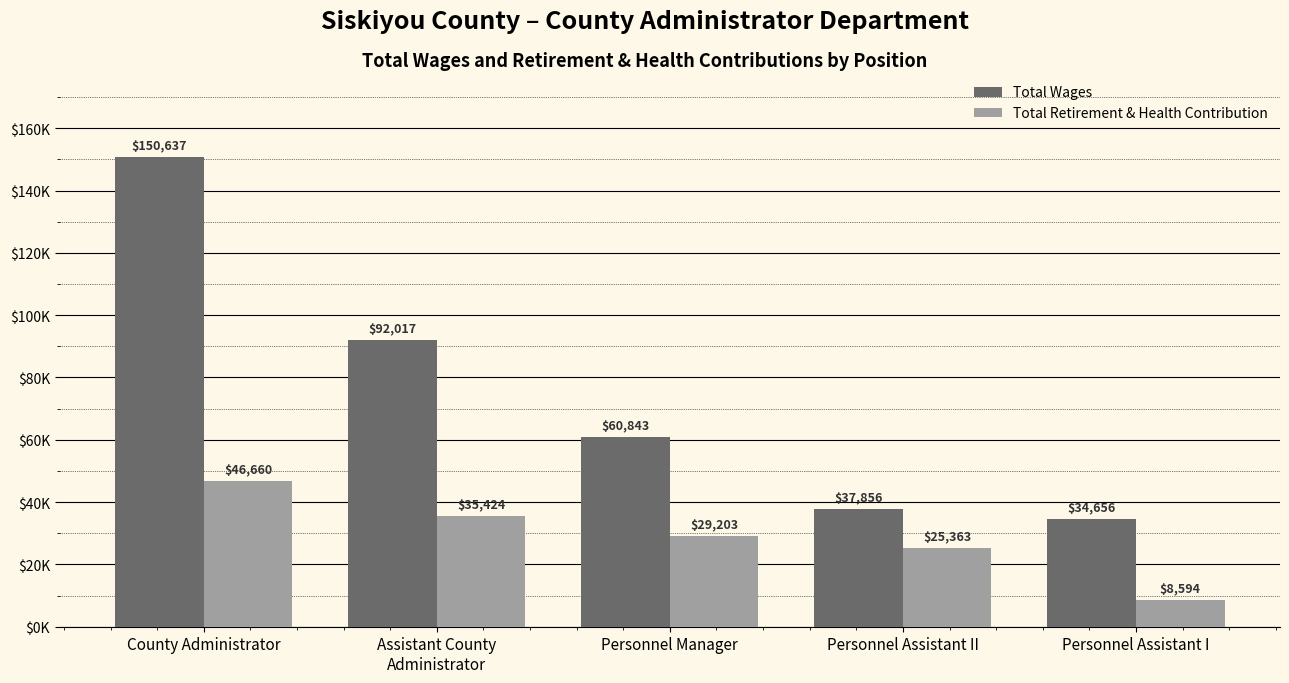

What is the difference between the second highest and minimum values in the Total Wages series?

57361